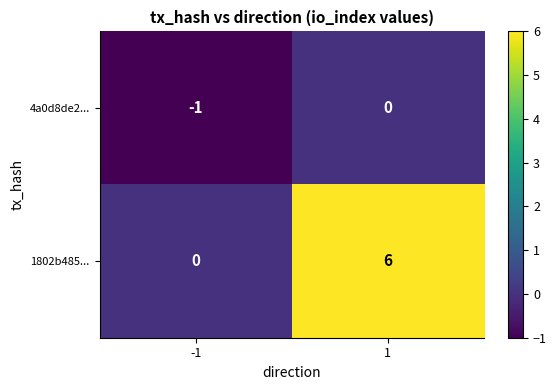

Is it true that 4a0d8de2... equals -2 at -1?

False